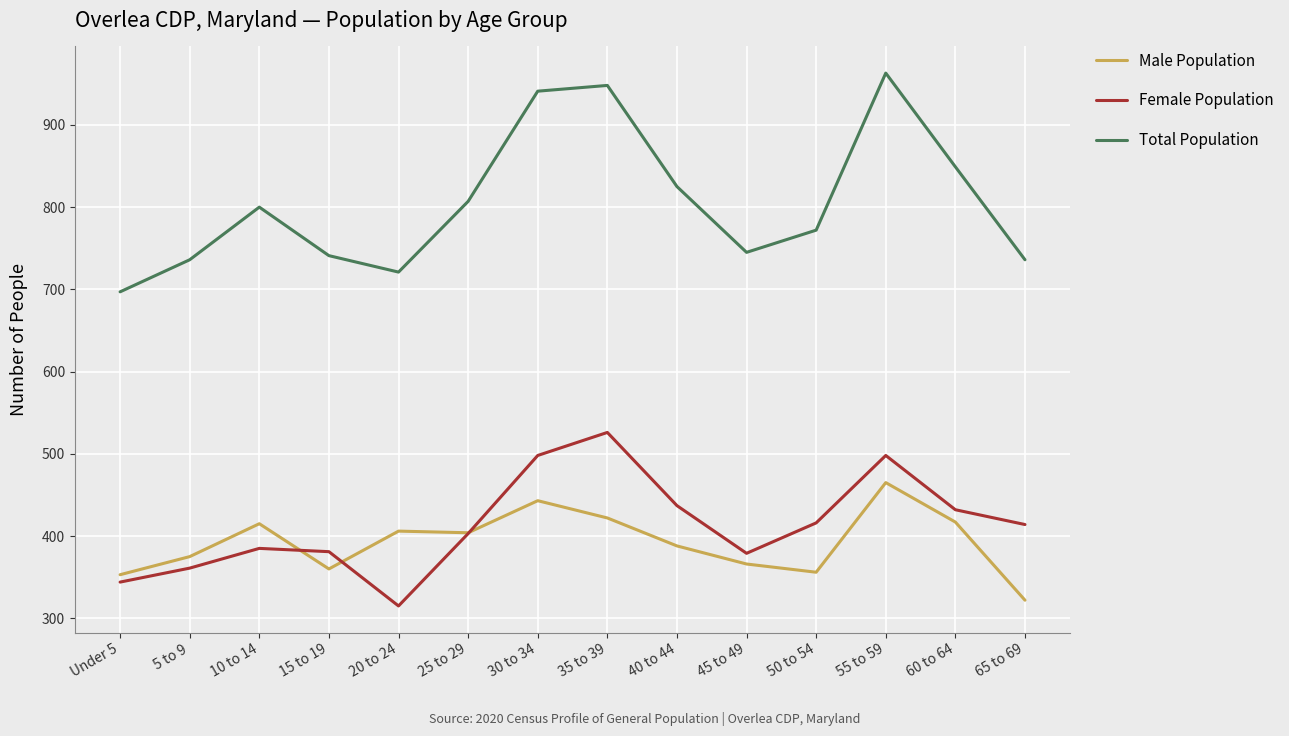

True or false: Female Population and Total Population cross at least once.

False